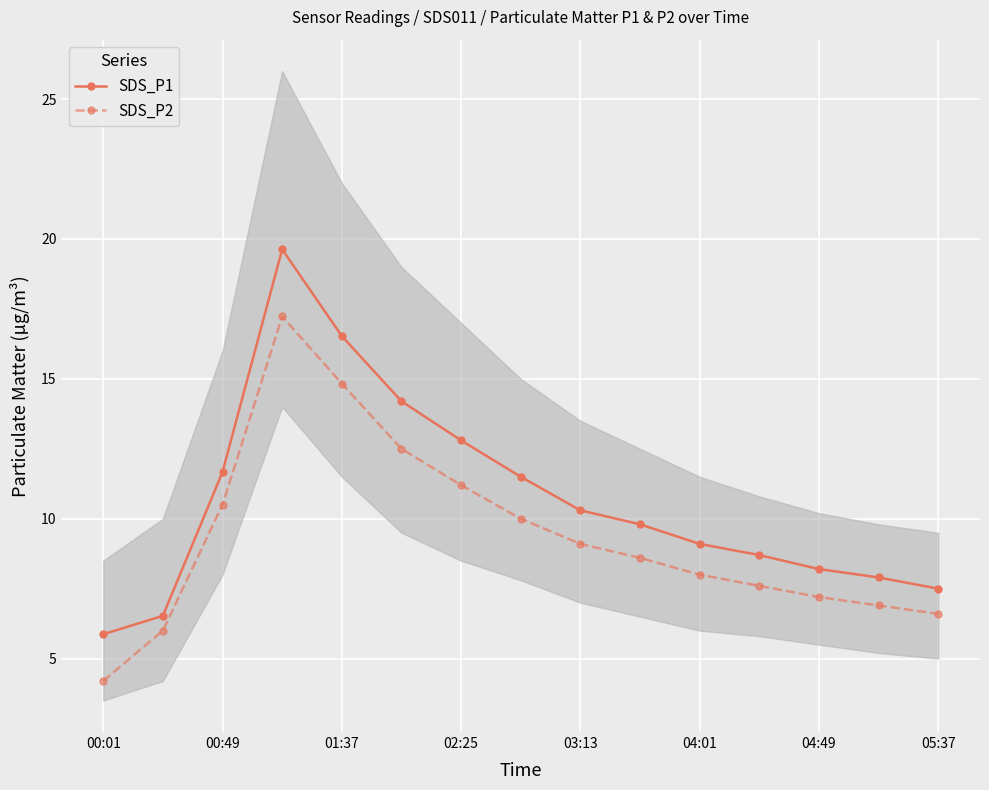

True or false: SDS_P1 has a value of 2.7 at 04:01.

False